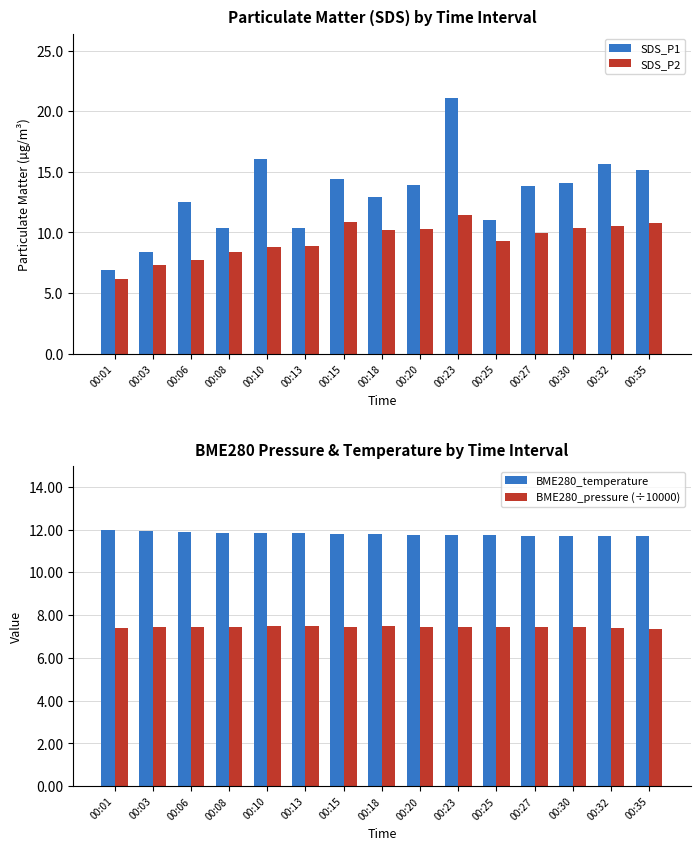

List the series in order of their peak value, lowest first.

BME280_pressure (÷10000), SDS_P2, BME280_temperature, SDS_P1